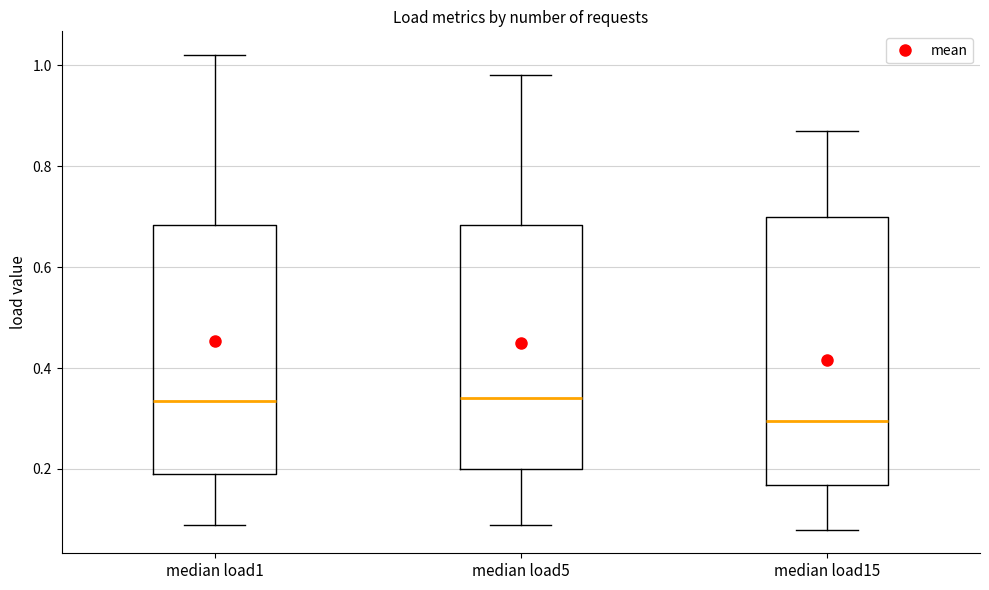

Where does the lower whisker of the box for median load5 end on the y-axis? The values are not printed on the chart, so give them approximately, as read against the axis.

0.10